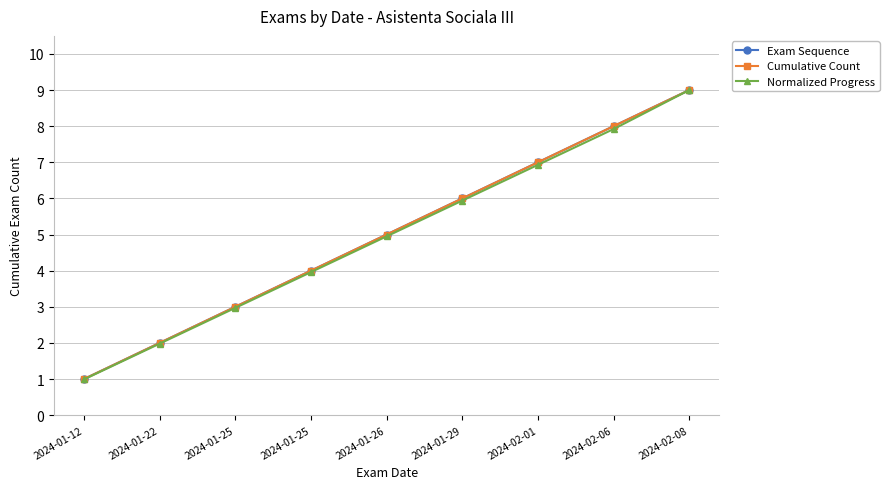

The value of Normalized Progress at 2024-01-25 is 3.0. True or false?

True